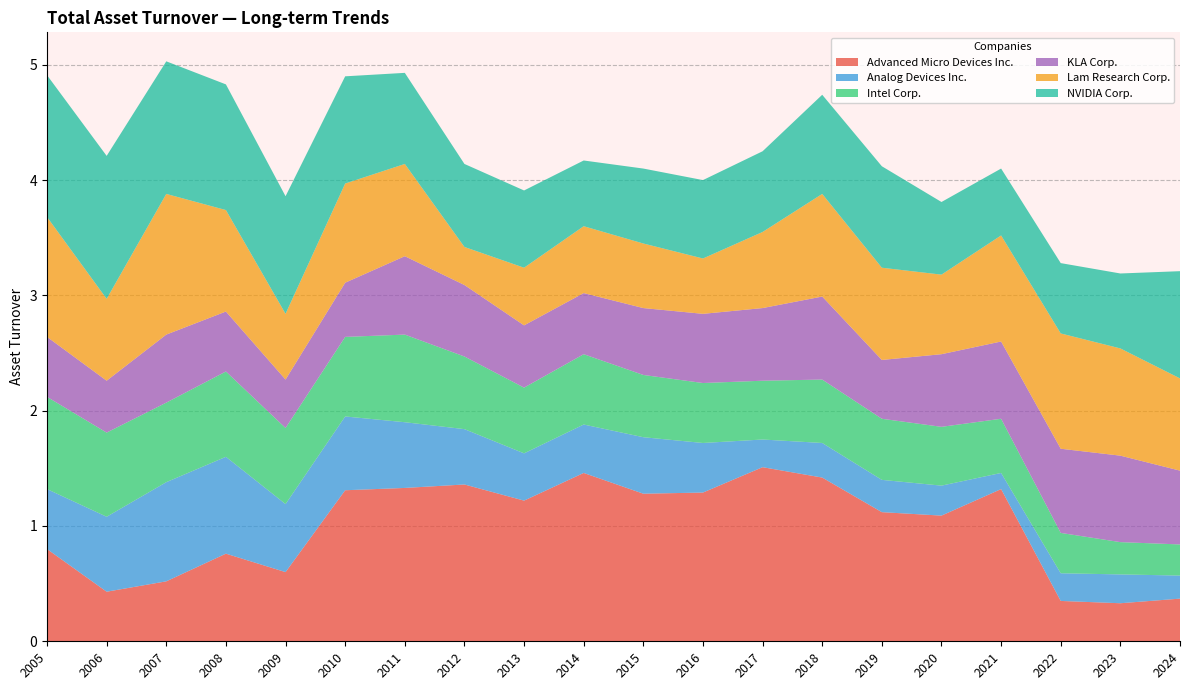

Reading left to right, list all the values displayed in this chart.

Advanced Micro Devices Inc.: 2005=0.8	2006=0.4	2007=0.5	2008=0.8	2009=0.6	2010=1.3	2011=1.3	2012=1.4	2013=1.2	2014=1.5	2015=1.3	2016=1.3	2017=1.5	2018=1.4	2019=1.1	2020=1.1	2021=1.3	2022=0.3	2023=0.3	2024=0.4
Analog Devices Inc.: 2005=0.5	2006=0.7	2007=0.9	2008=0.8	2009=0.6	2010=0.6	2011=0.6	2012=0.5	2013=0.4	2014=0.4	2015=0.5	2016=0.4	2017=0.2	2018=0.3	2019=0.3	2020=0.3	2021=0.1	2022=0.2	2023=0.2	2024=0.2
Intel Corp.: 2005=0.8	2006=0.7	2007=0.7	2008=0.7	2009=0.7	2010=0.7	2011=0.8	2012=0.6	2013=0.6	2014=0.6	2015=0.5	2016=0.5	2017=0.5	2018=0.6	2019=0.5	2020=0.5	2021=0.5	2022=0.3	2023=0.3	2024=0.3
KLA Corp.: 2005=0.5	2006=0.5	2007=0.6	2008=0.5	2009=0.4	2010=0.5	2011=0.7	2012=0.6	2013=0.5	2014=0.5	2015=0.6	2016=0.6	2017=0.6	2018=0.7	2019=0.5	2020=0.6	2021=0.7	2022=0.7	2023=0.8	2024=0.6
Lam Research Corp.: 2005=1.0	2006=0.7	2007=1.2	2008=0.9	2009=0.6	2010=0.9	2011=0.8	2012=0.3	2013=0.5	2014=0.6	2015=0.6	2016=0.5	2017=0.7	2018=0.9	2019=0.8	2020=0.7	2021=0.9	2022=1.0	2023=0.9	2024=0.8
NVIDIA Corp.: 2005=1.2	2006=1.2	2007=1.1	2008=1.1	2009=1.0	2010=0.9	2011=0.8	2012=0.7	2013=0.7	2014=0.6	2015=0.7	2016=0.7	2017=0.7	2018=0.9	2019=0.9	2020=0.6	2021=0.6	2022=0.6	2023=0.7	2024=0.9